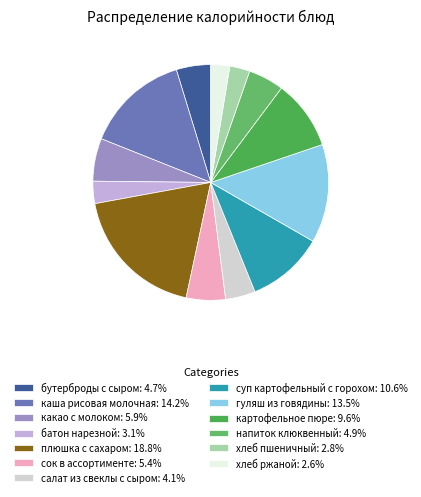

What percentage is the сок в ассортименте slice, to the nearest percent?

5%